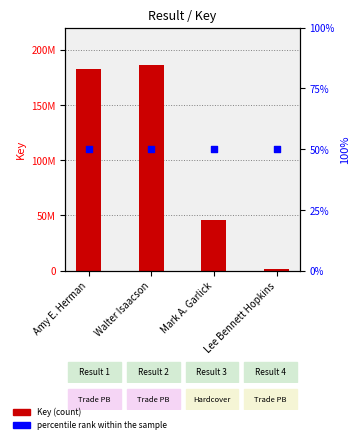

Which series contains the highest Y value?

Key